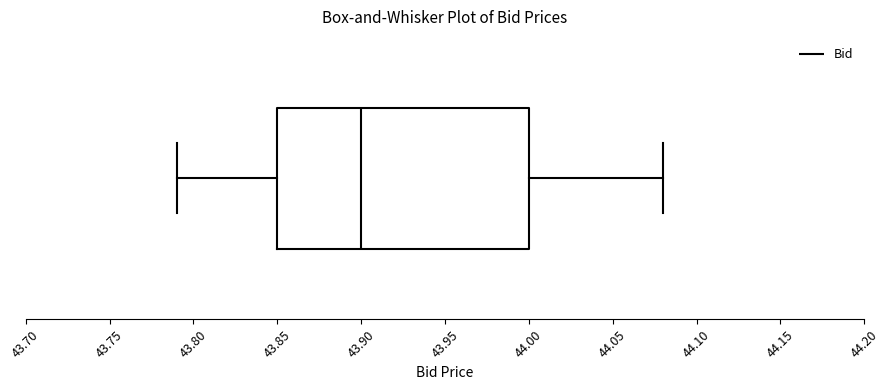

Transcribe this box plot: give where the median line is, the range the box spans, and where the two whiskers end, as read against the x-axis. The values are not printed on the chart, so give them approximately, as read against the axis.

median 43.90, box 43.85 to 44.00, whiskers 43.79 to 44.08